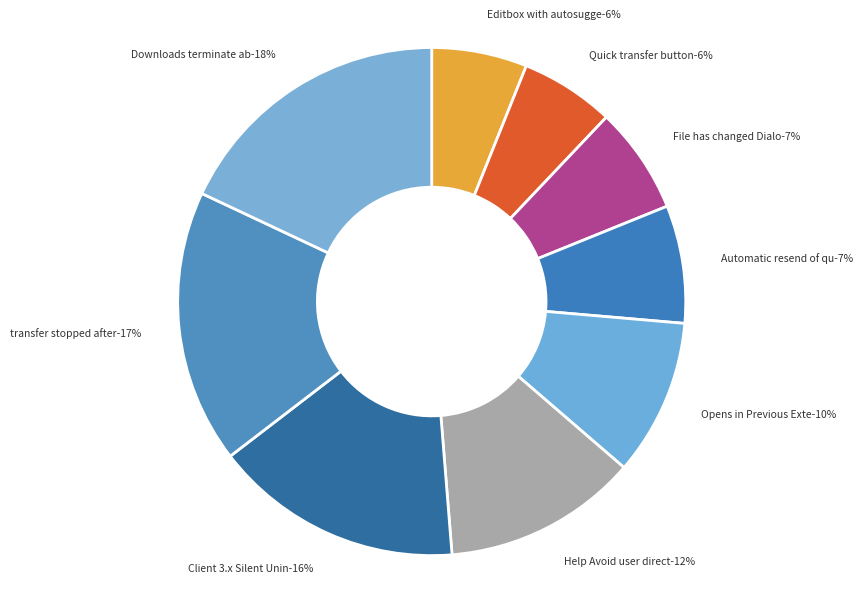

True or false: File has changed Dialog accounts for 16% of the total.

False